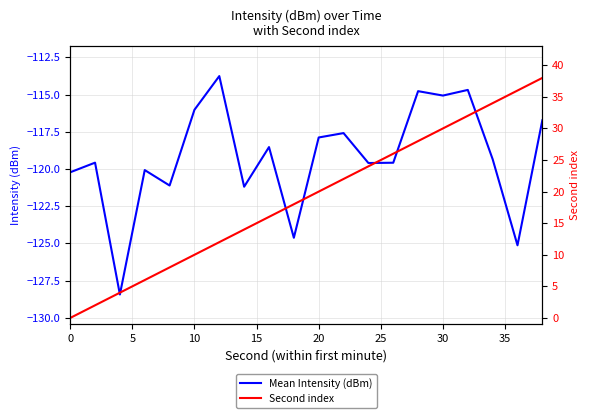

True or false: Second index has more than 2 interior local peaks.

False